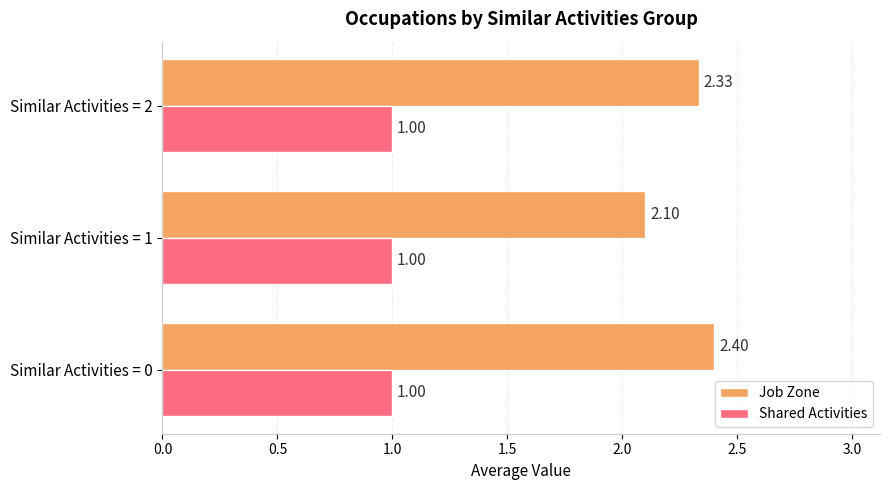

What are all the series names shown in the legend?

Job Zone, Shared Activities